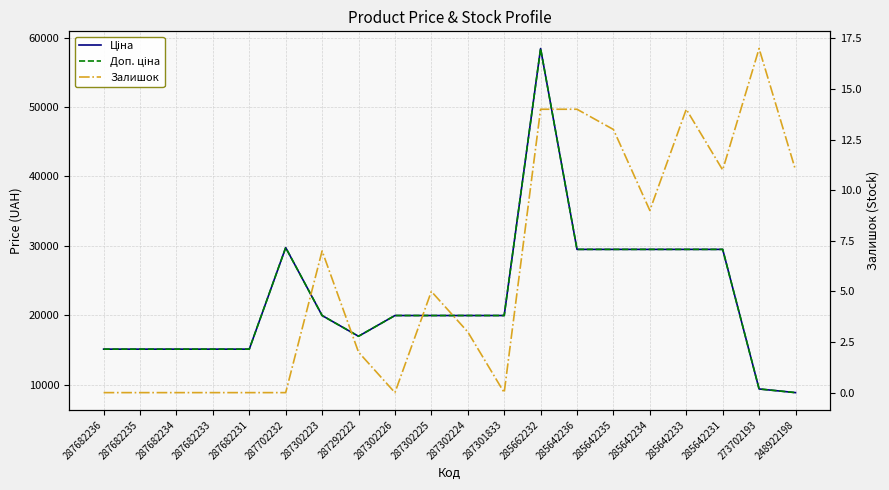

Rank the series by their maximum value, from lowest to highest.

Залишок, Ціна, Доп. ціна